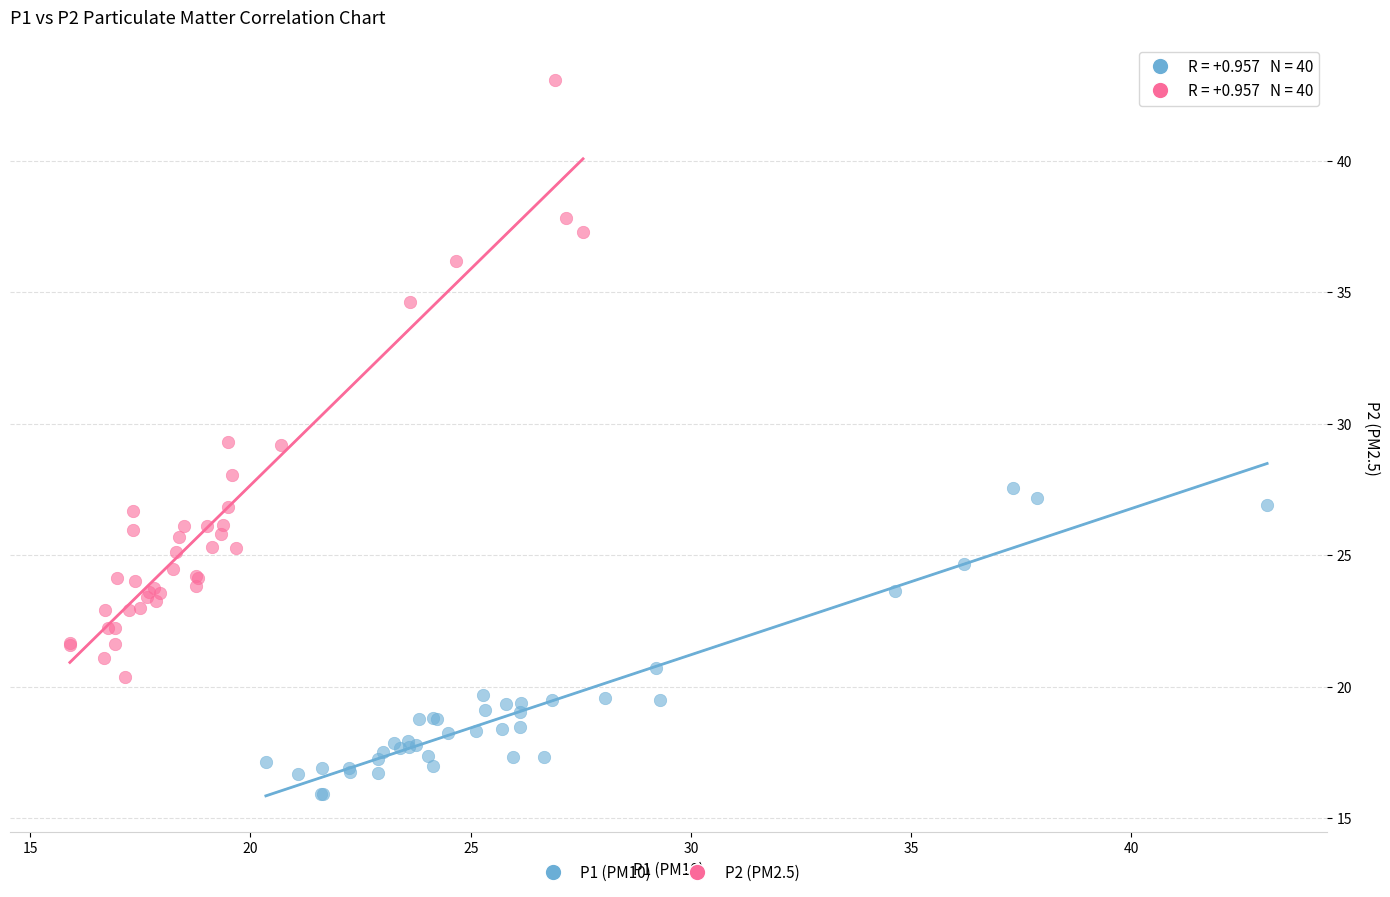

Which series contains the lowest Y value?

P1 (PM10)